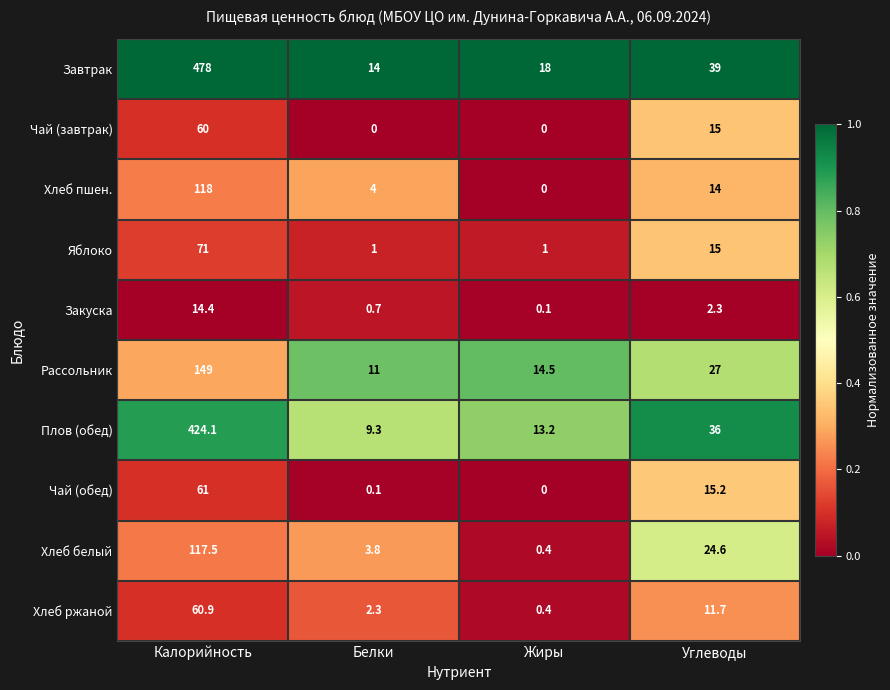

The value of Завтрак at Белки is 14.0. True or false?

True